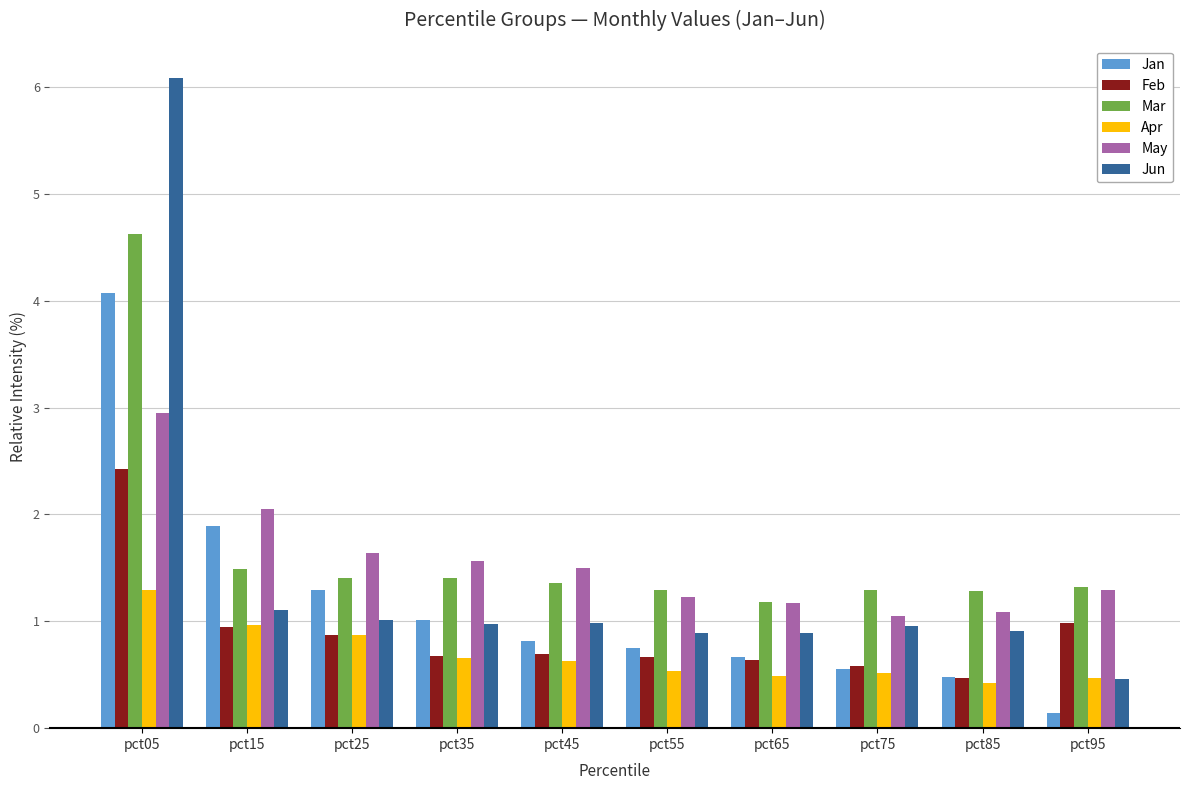

What is the smallest value displayed?

0.1